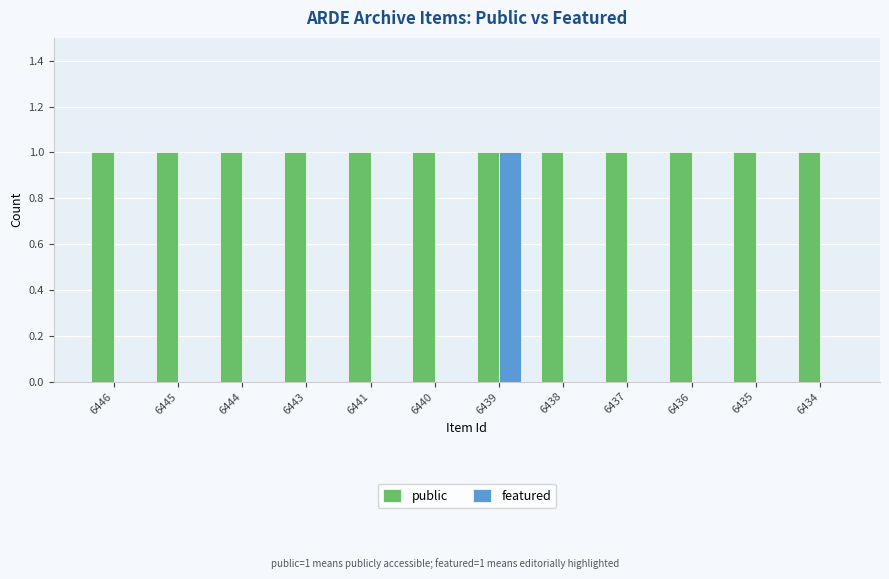

Which series has the largest total across all categories?

public